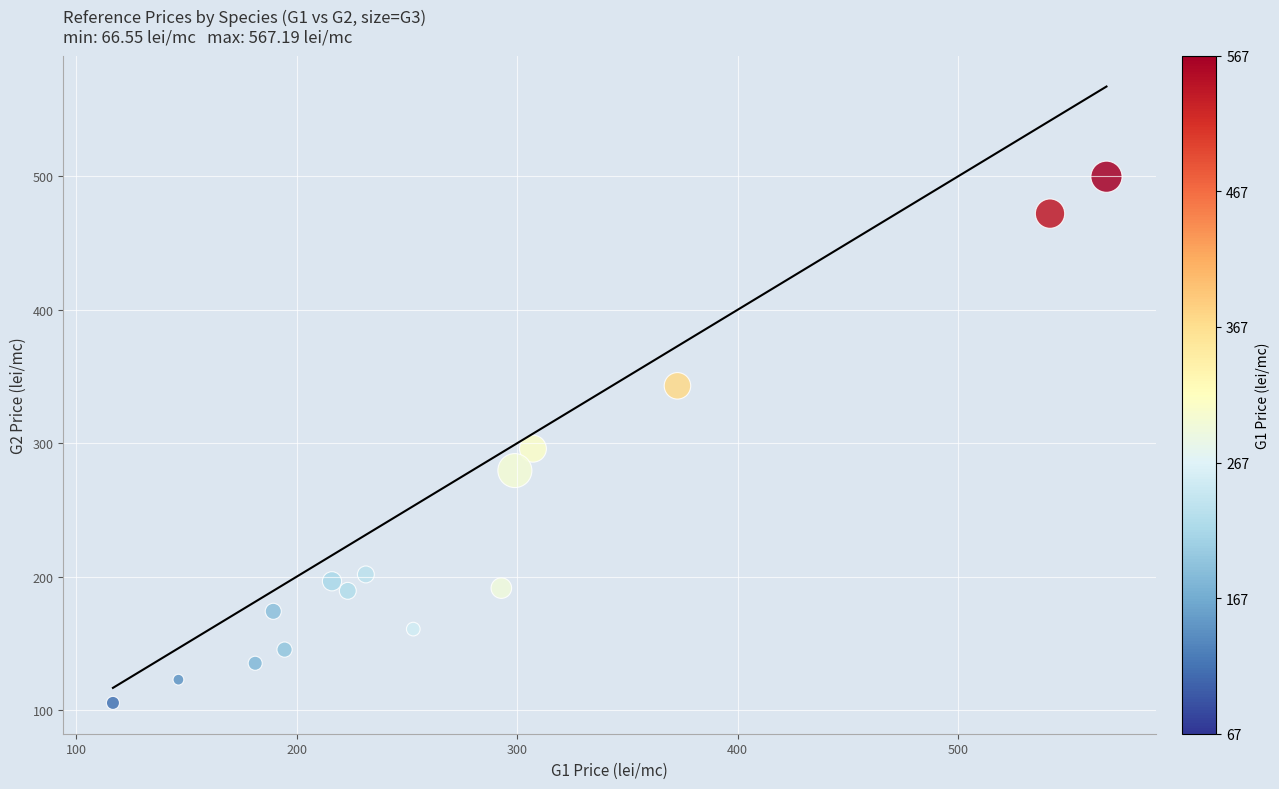

What is the range of X values (max minus min)?

450.5